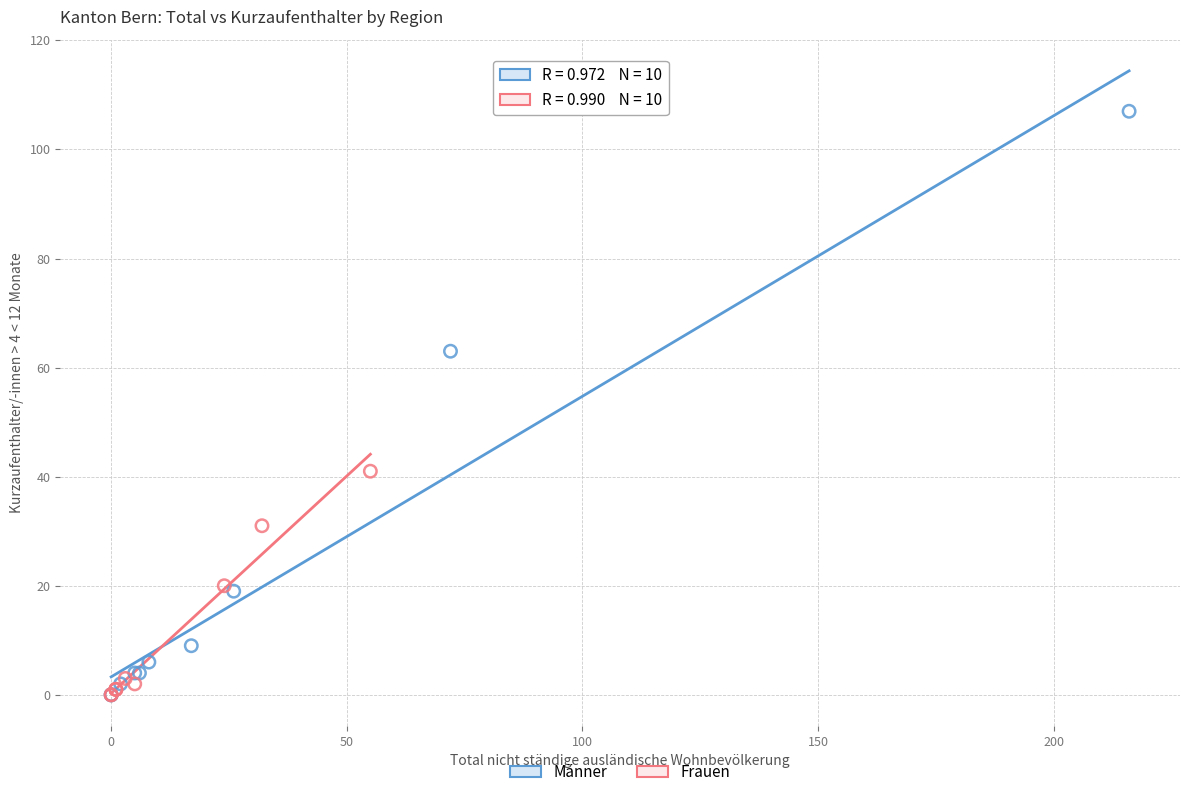

Which series has the widest spread of Y values?

Männer